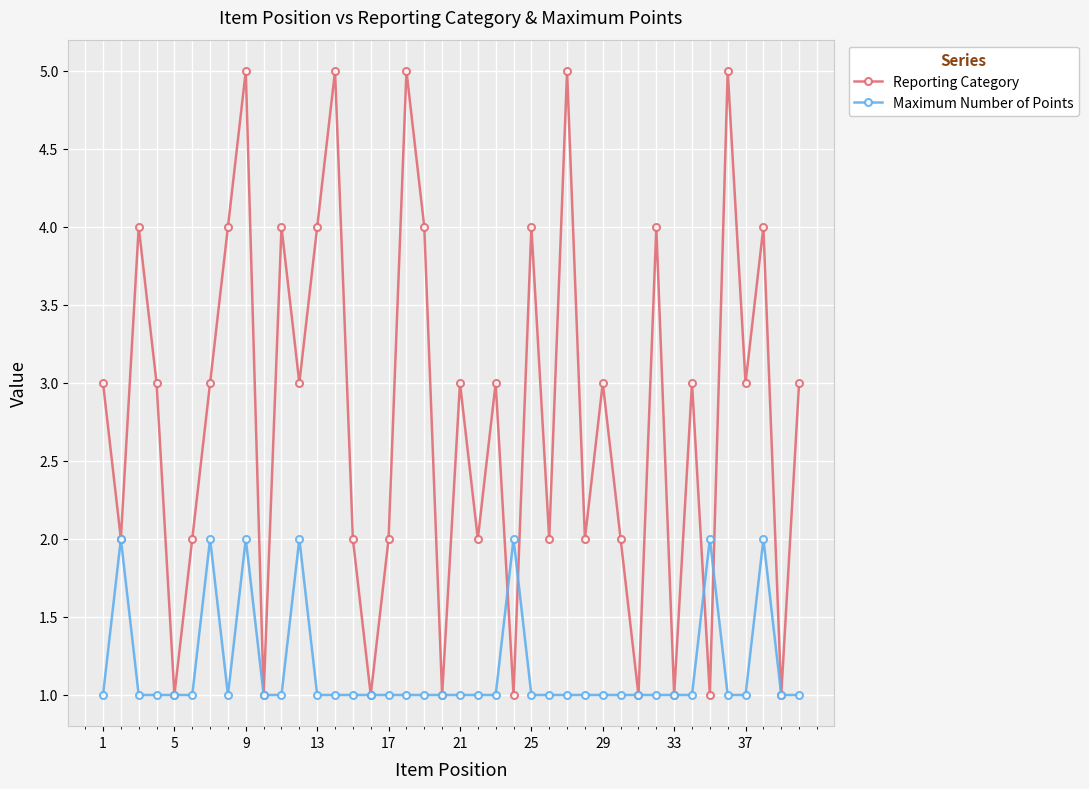

How many data points does each series have?

40